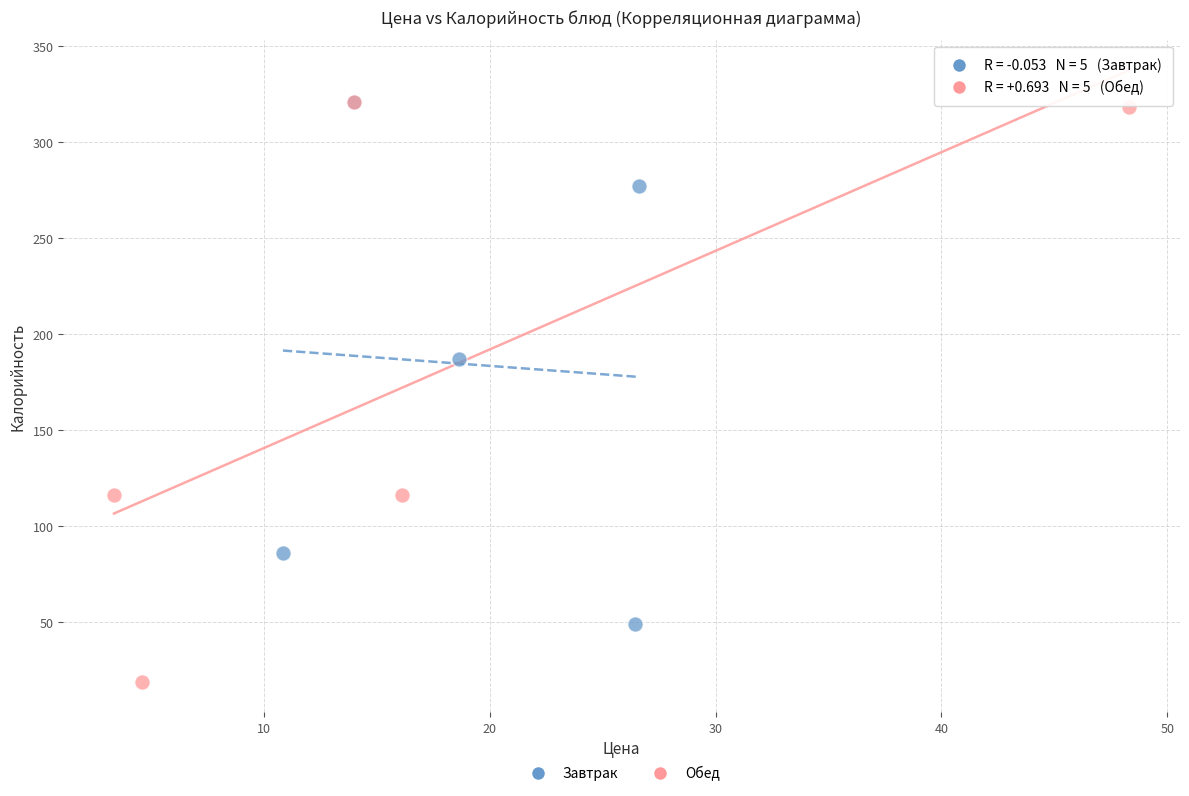

Which series contains the lowest Y value?

Обед